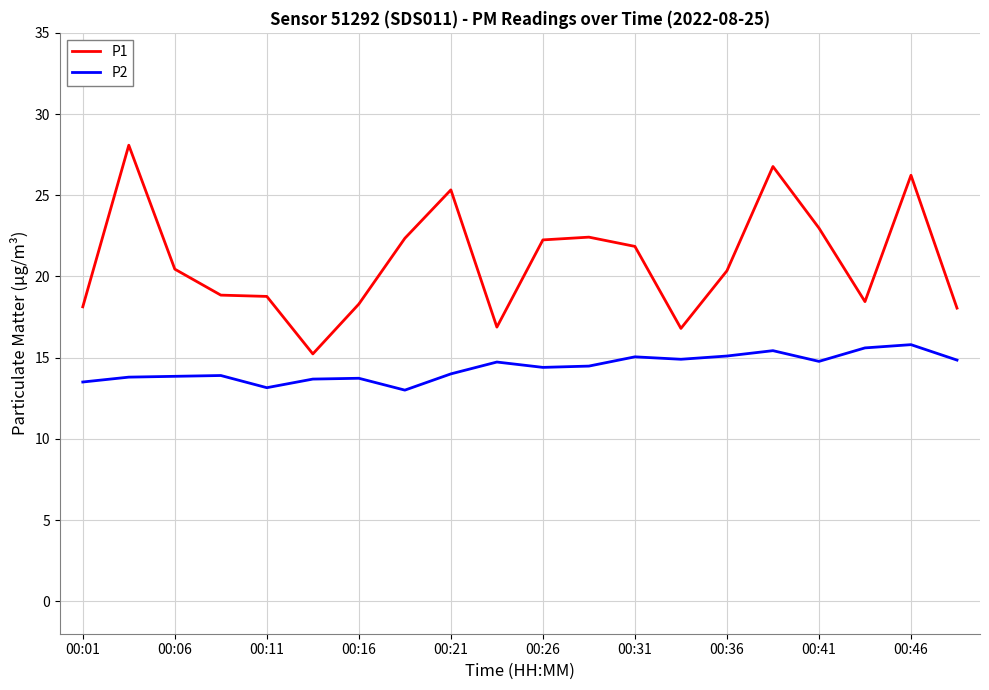

At how many categories does at least one series exceed 26?

3